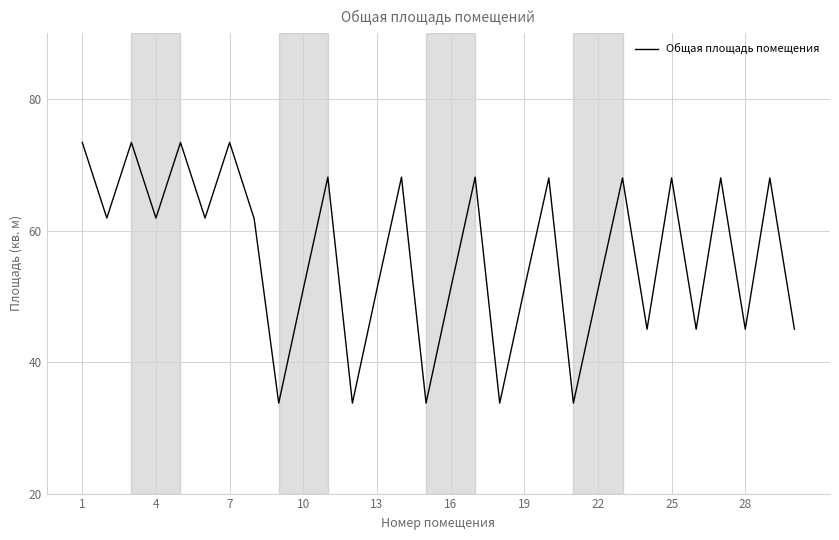

What is the smallest value displayed?

33.8